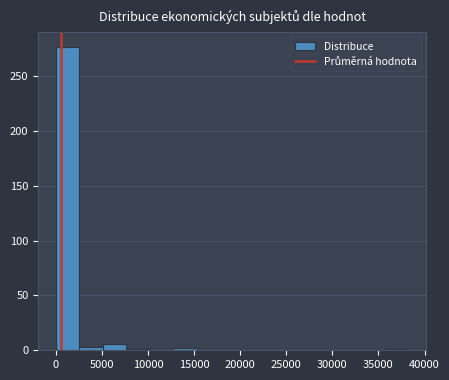

Reading left to right, list every bar in this chart as the range it spans on the x-axis followed by its height. Neither the bar edges nor the heights are printed on the chart, so give them approximately, as read against the axes.

0 to 2500: 275
2500 to 5000: under 5
5000 to 7500: 5
7500 to 10000: under 5
10000 to 12500: 0
12500 to 15500: under 5
15500 to 18000: 0
18000 to 20500: 0
20500 to 23000: 0
23000 to 25500: 0
25500 to 28000: 0
28000 to 30500: 0
30500 to 33000: 0
33000 to 35500: 0
35500 to 38000: under 5